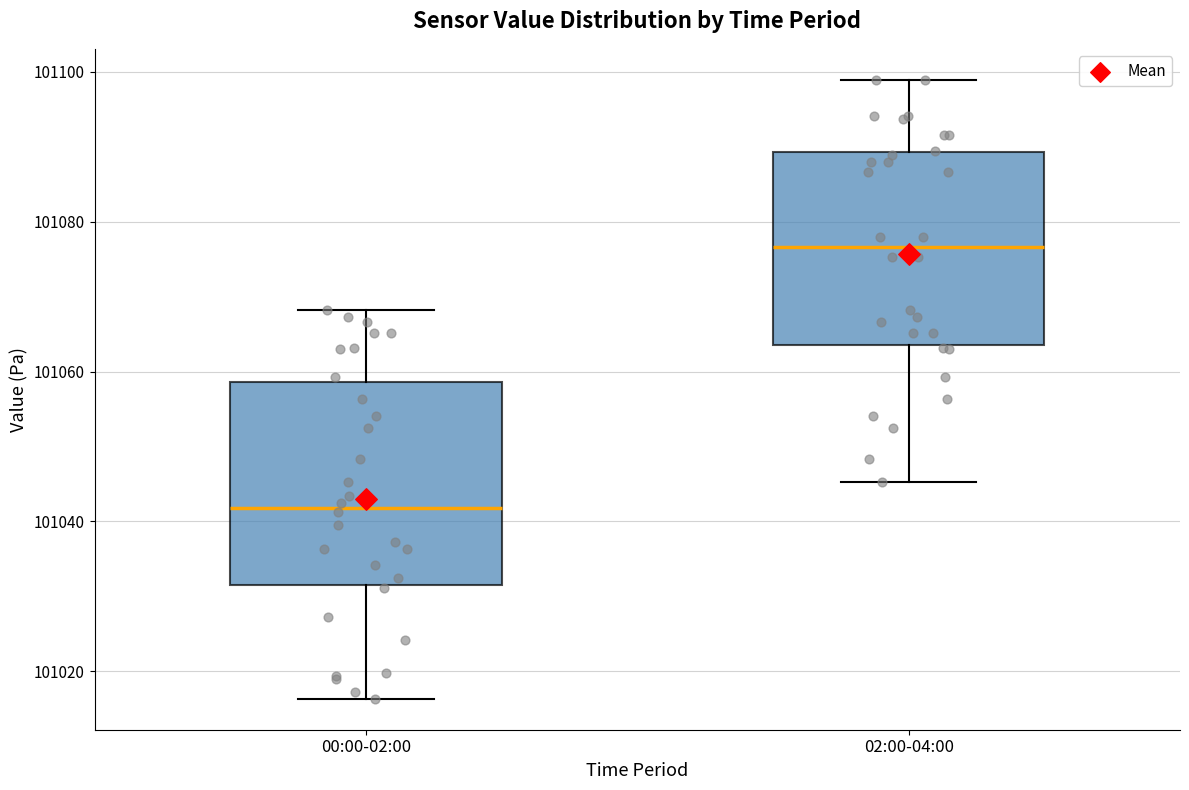

Where is the upper edge of the box for 02:00-04:00 on the y-axis? The values are not printed on the chart, so give them approximately, as read against the axis.

101090